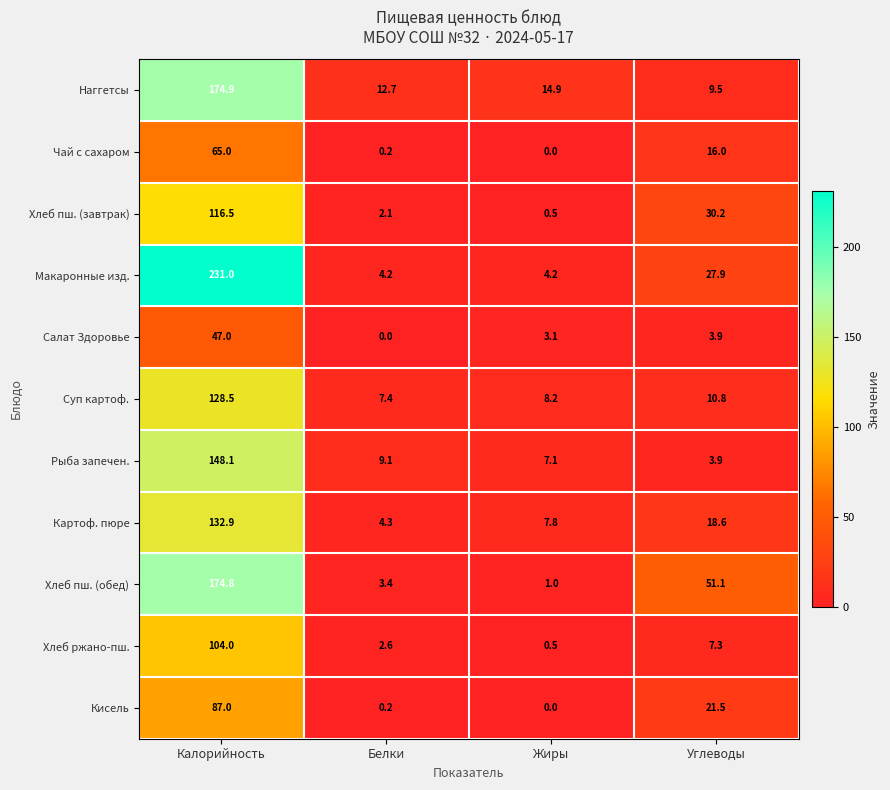

At which label is Макаронные изд. closest to 117?

Углеводы